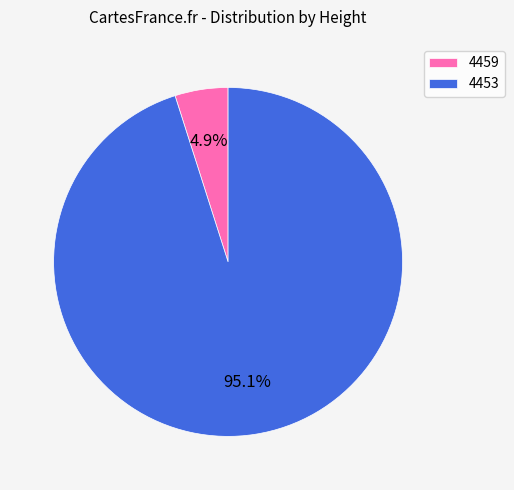

Does any single category account for the majority?

Yes